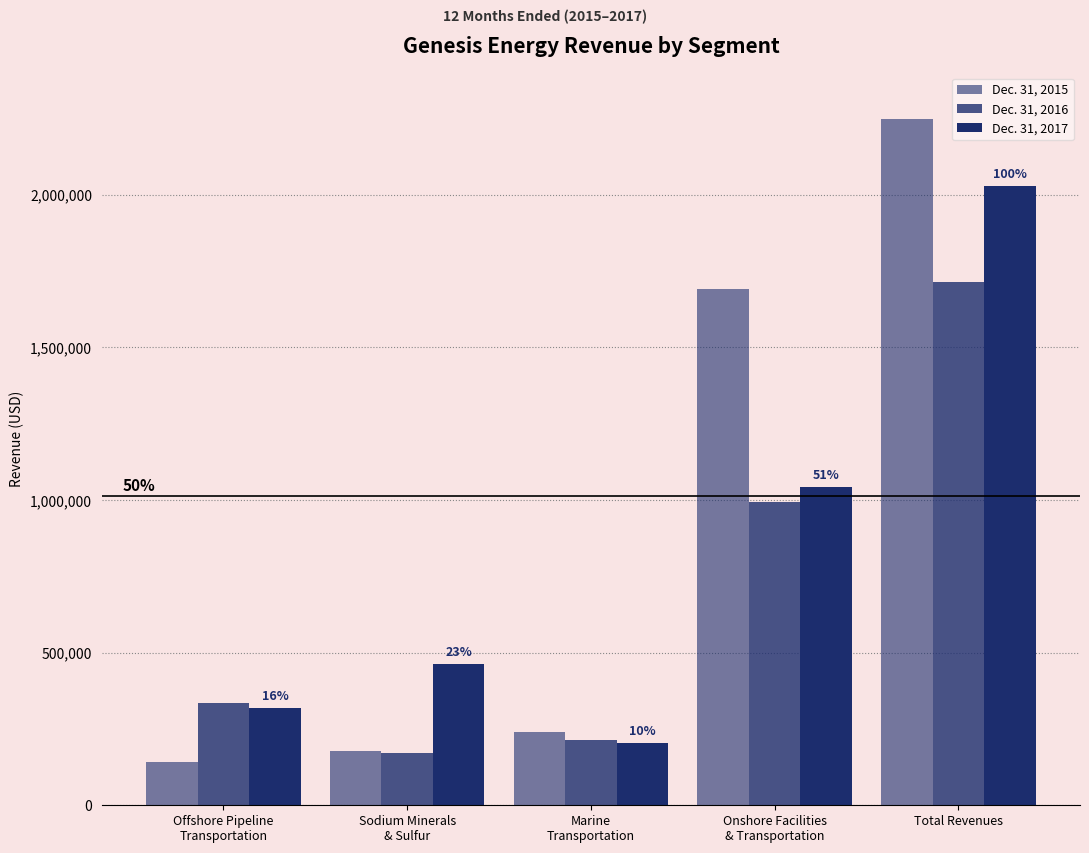

How many values in the Dec. 31, 2017 series are below 462622?

2